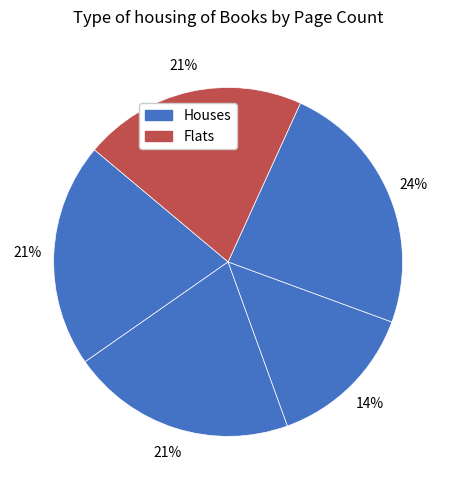

Is there any slice that represents more than half of the pie?

No